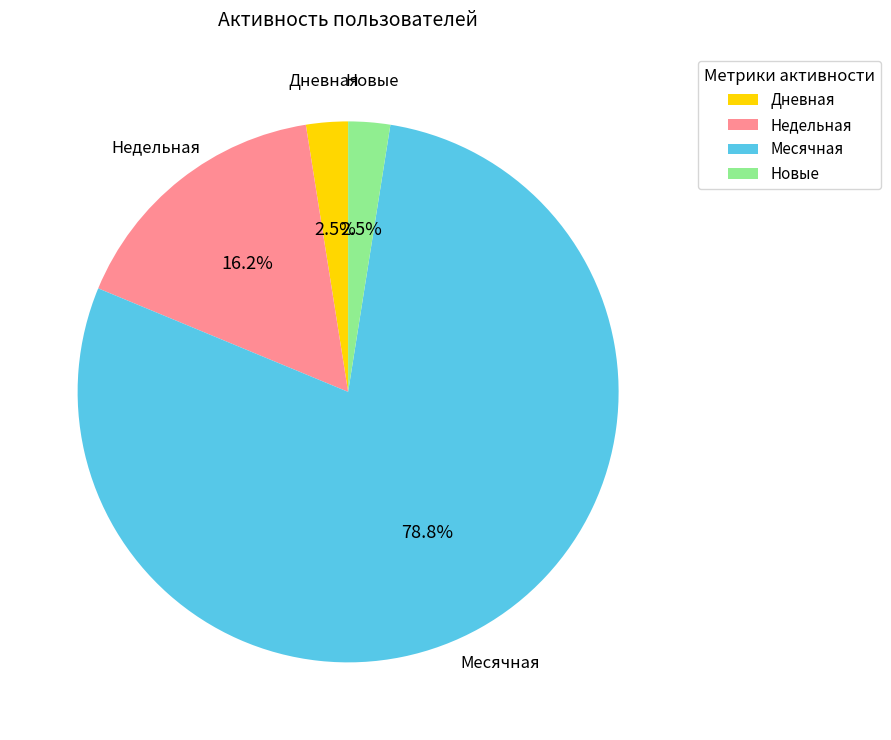

Is there a majority slice in this chart?

Yes